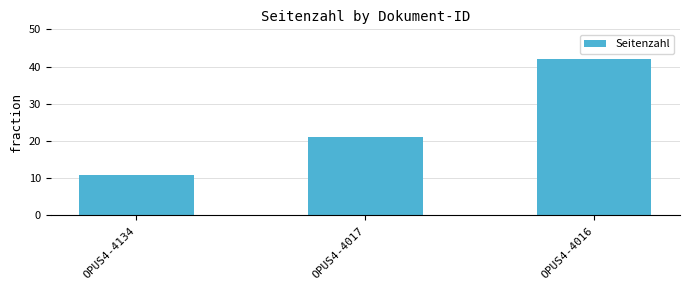

What is the sum of the values at OPUS4-4017 and OPUS4-4134?

32